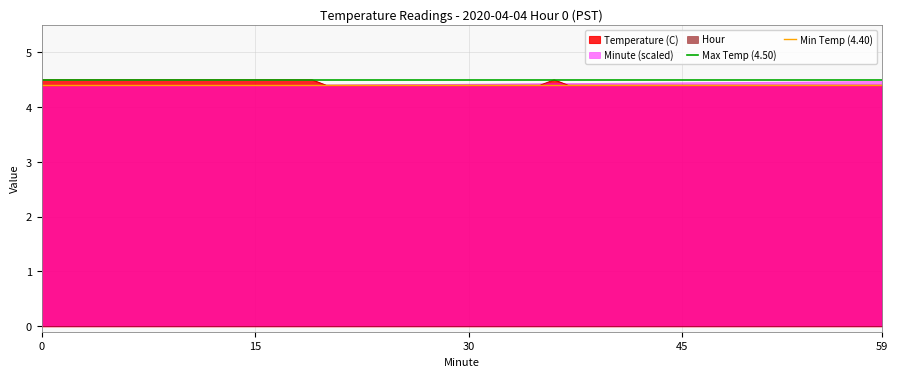

What is the lowest value of the Temperature (C) series?

4.4